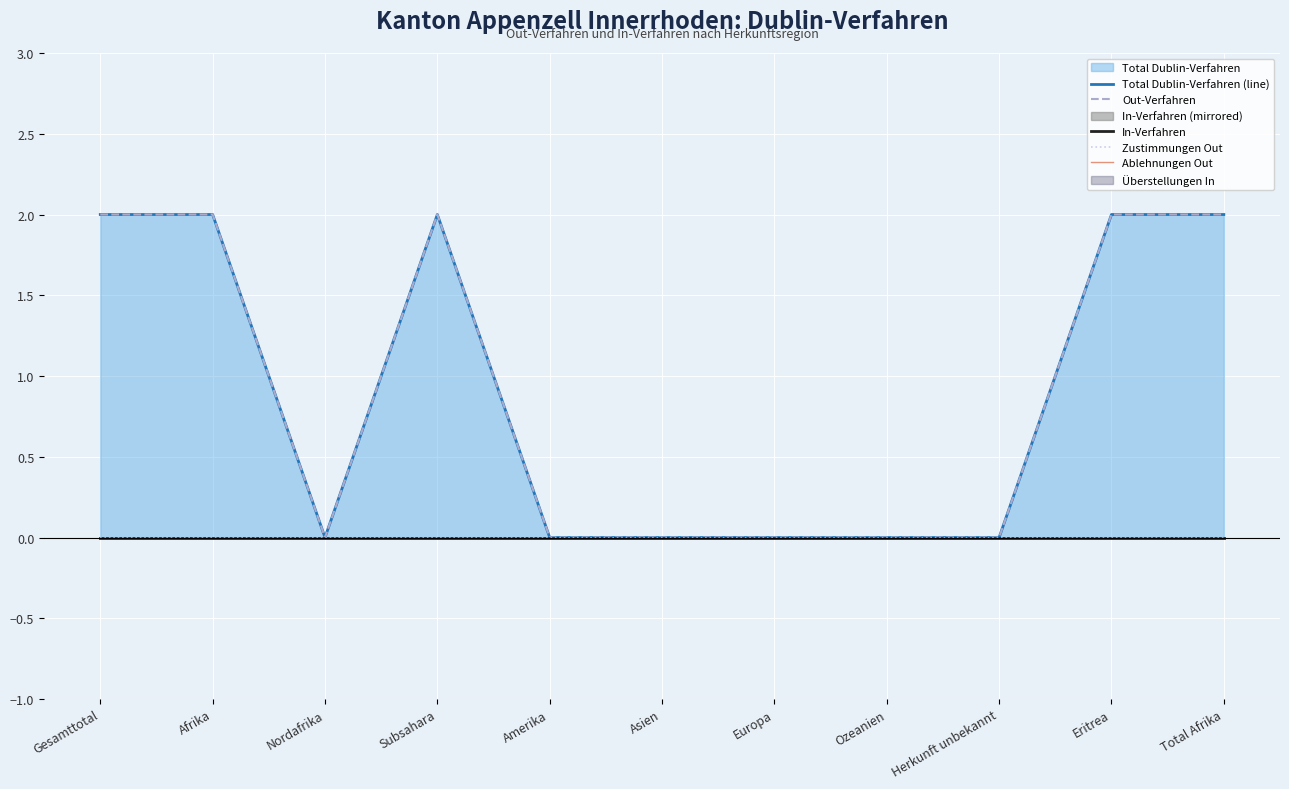

List the series in order of their peak value, lowest first.

In-Verfahren, Zustimmungen Out, Ablehnungen Out, Total Dublin-Verfahren (line), Out-Verfahren